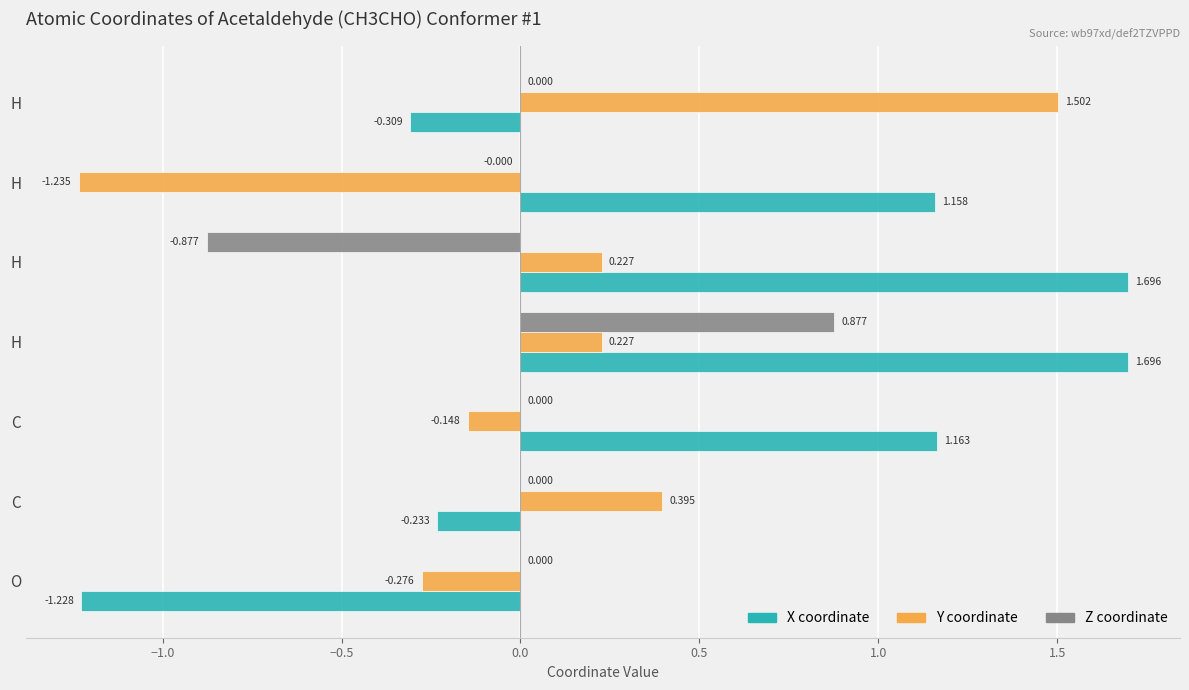

What are all the series names shown in the legend?

X coordinate, Y coordinate, Z coordinate